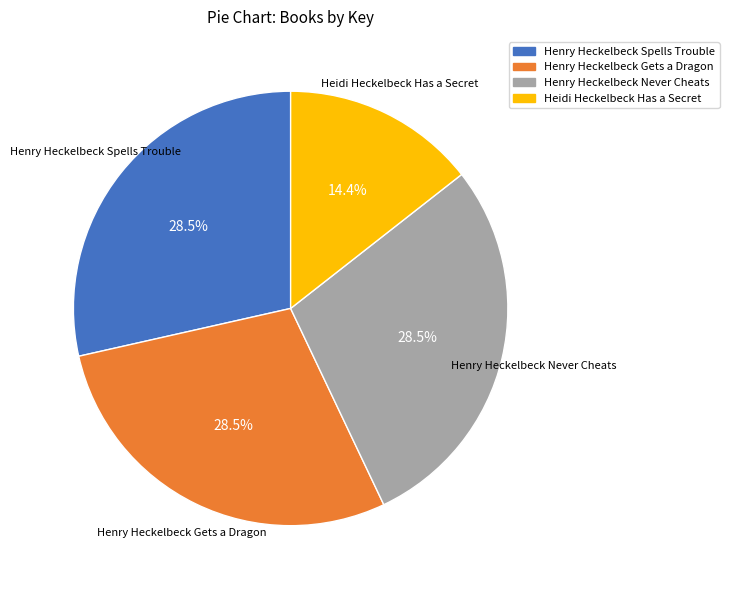

To the nearest percent, what percentage of the pie is Heidi Heckelbeck Has a Secret?

14%